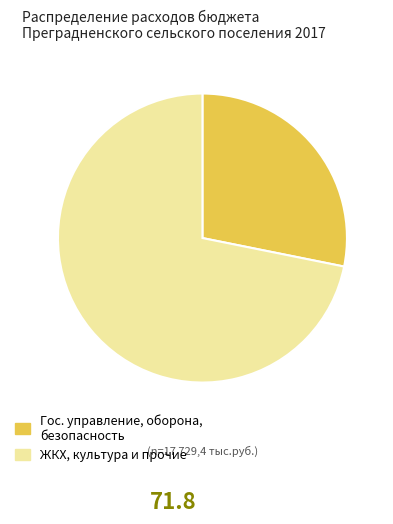

Is there a majority slice in this chart?

Yes